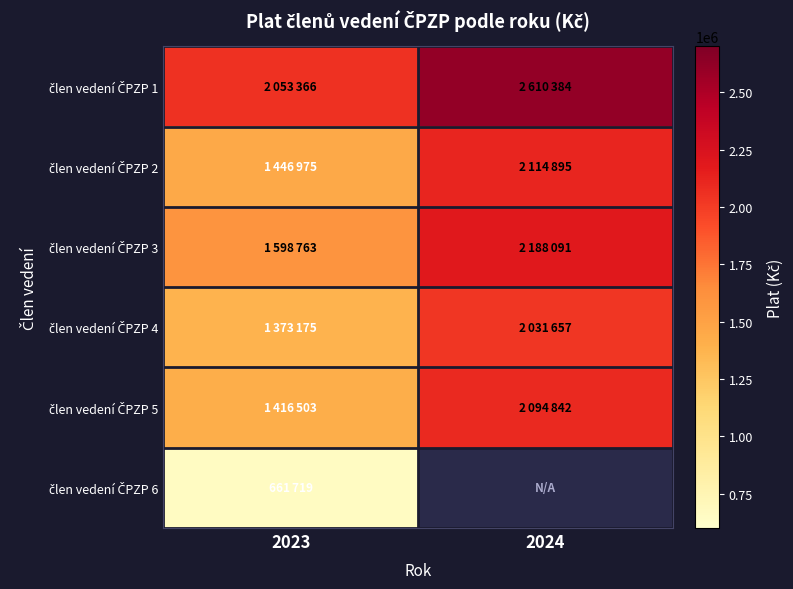

Between 2023 and 2024, which is larger?

2024